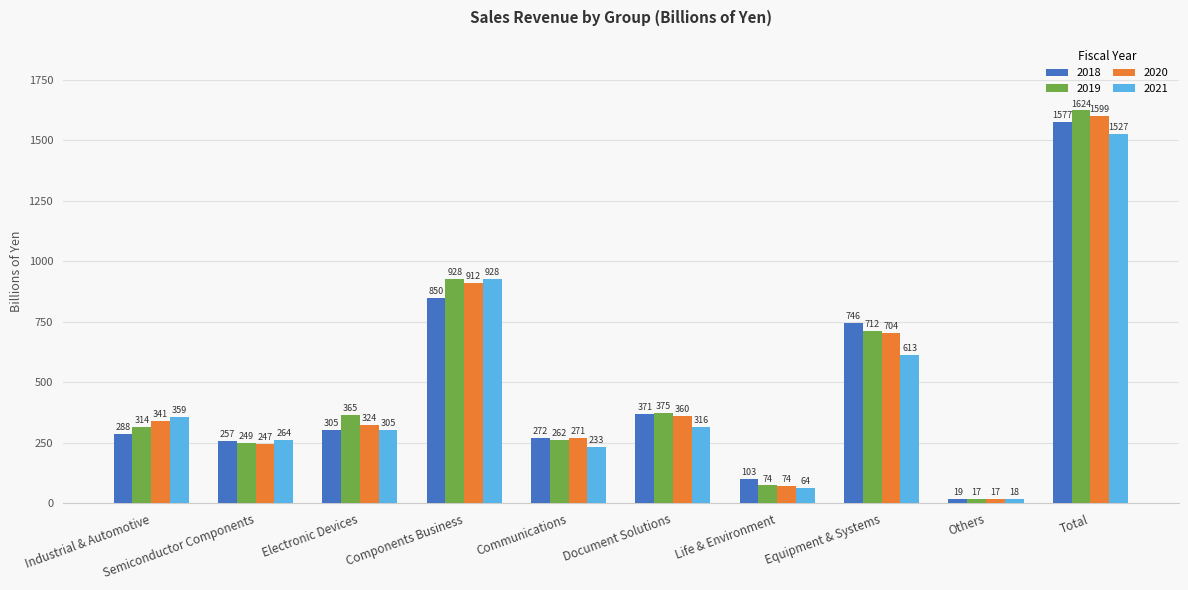

Rank the series by their maximum value, from lowest to highest.

2021, 2018, 2020, 2019